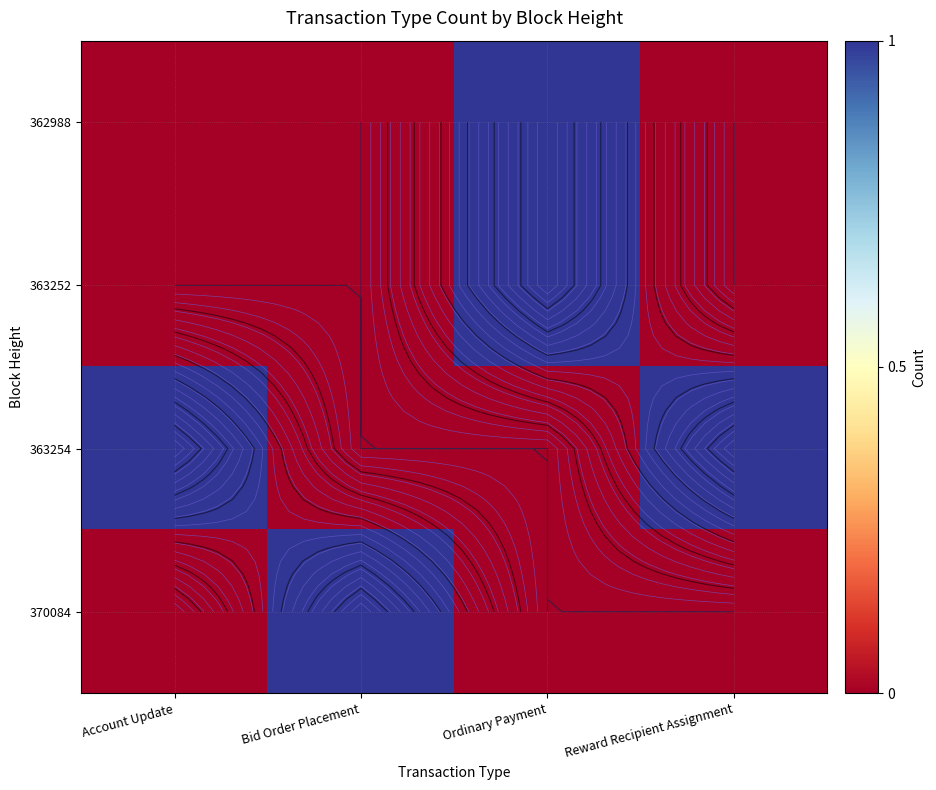

True or false: 362988 has a value of 0 at Account Update.

False